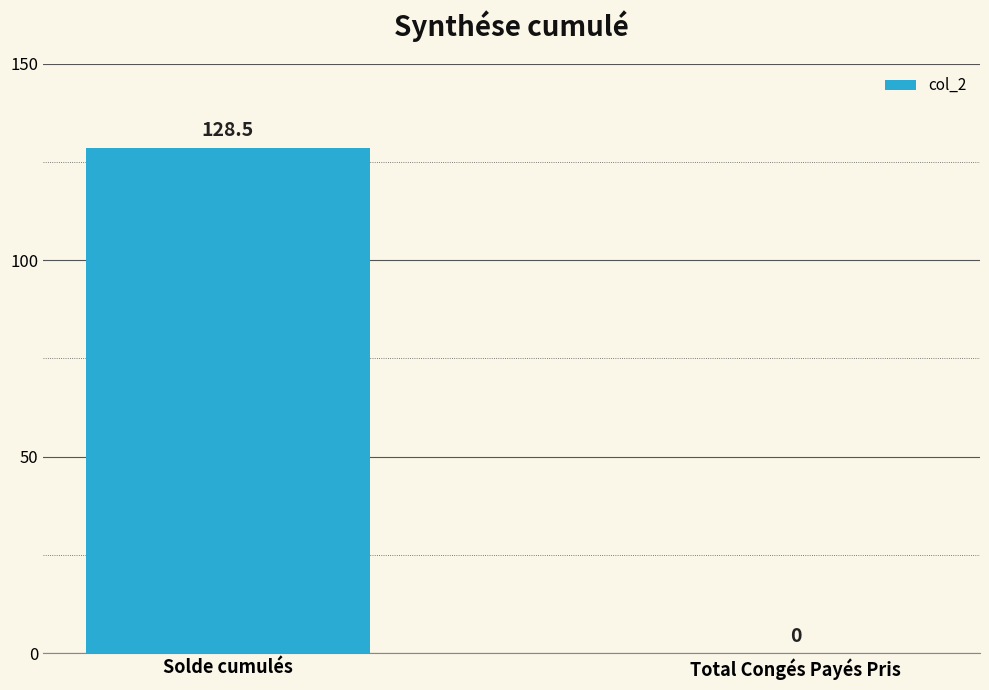

Where is the data nearest to the value 64?

Total Congés Payés Pris